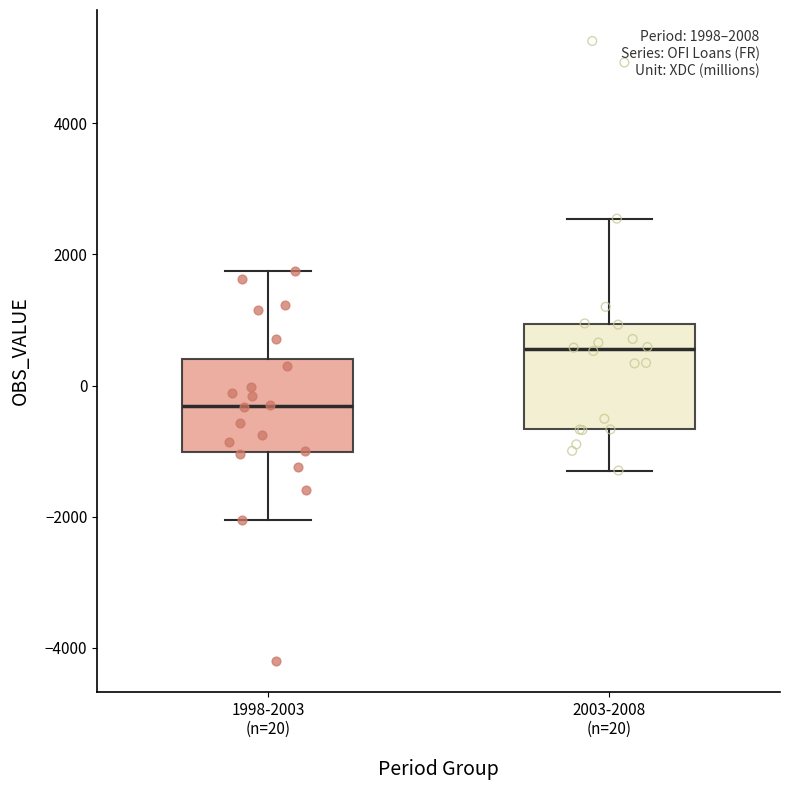

Which box has the lowest median line?

1998-2003 (n=20)